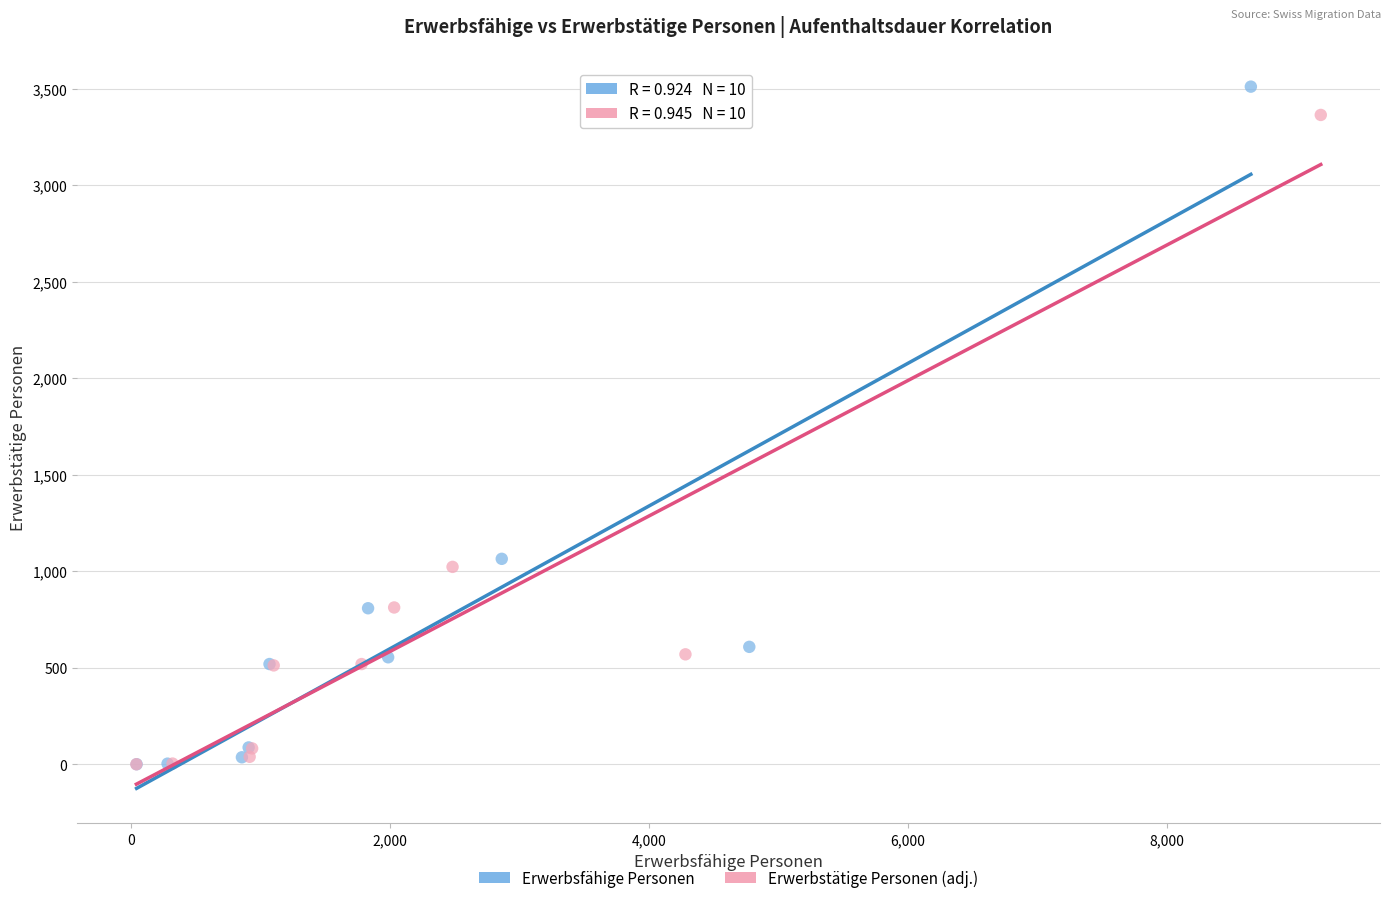

What are all the series names shown in the legend?

Erwerbsfähige Personen, Erwerbstätige Personen (adj.)